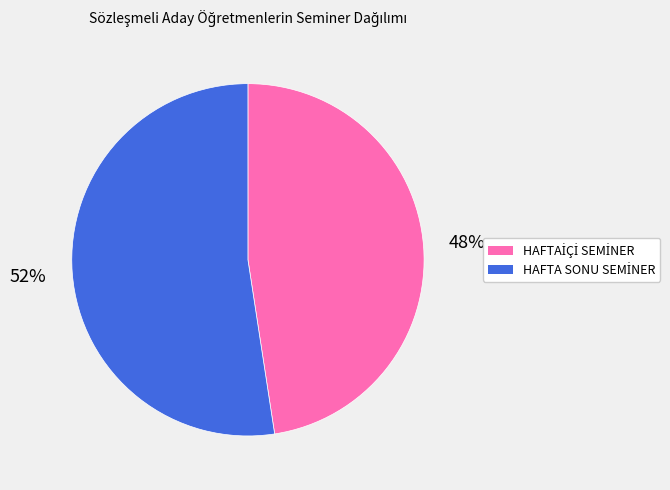

Is there any slice that represents more than half of the pie?

Yes